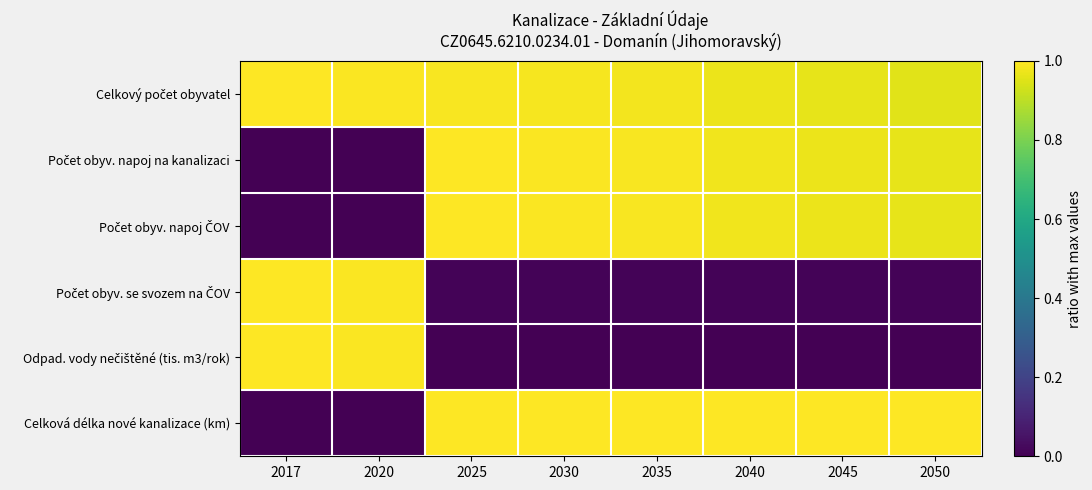

Count the number of categories in the chart.

8